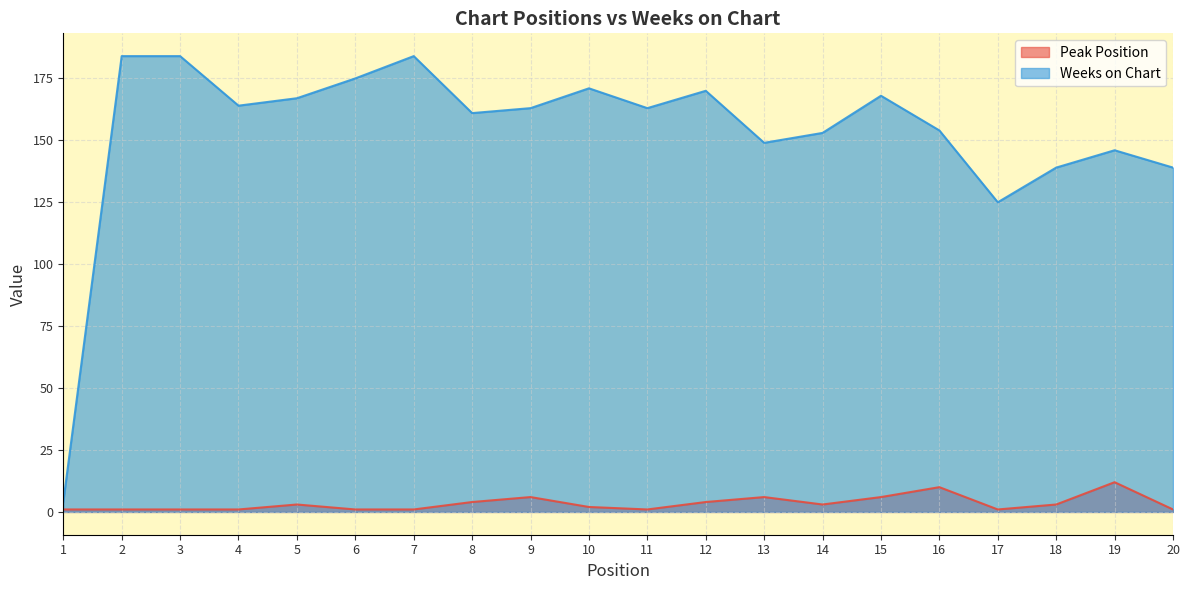

List the series in order of their overall mean, lowest first.

Peak Position, Weeks on Chart